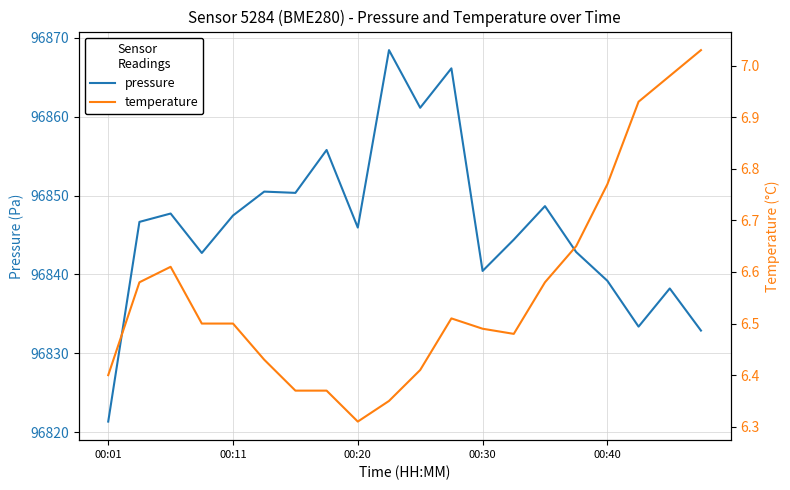

What is the lowest value of the pressure series?

96821.3